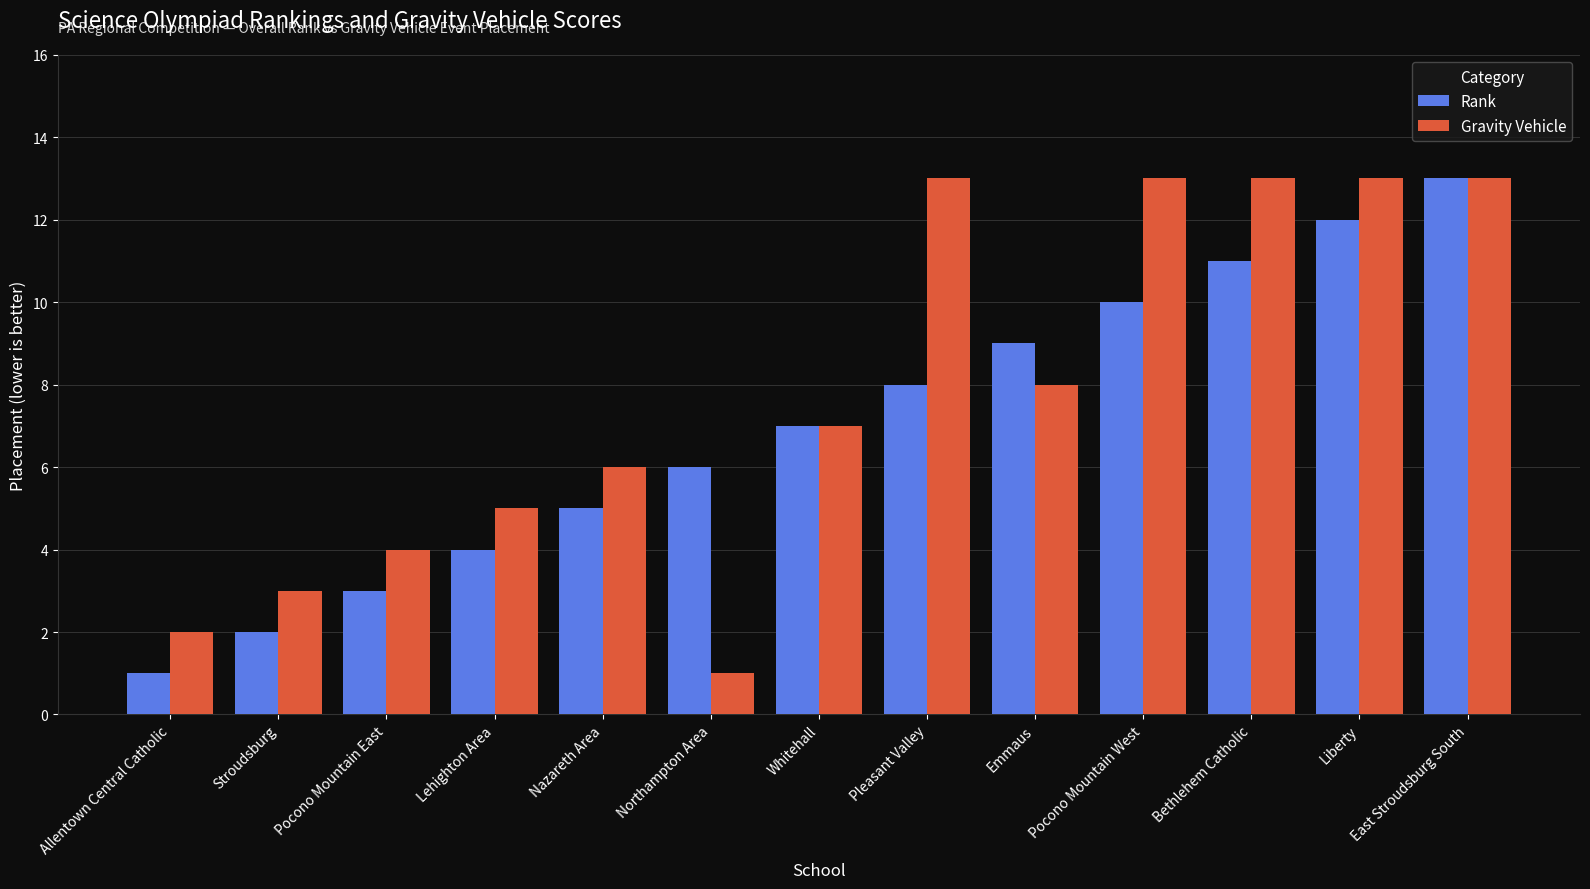

Is the value of Gravity Vehicle at Emmaus greater than the value of Rank at Northampton Area?

Yes